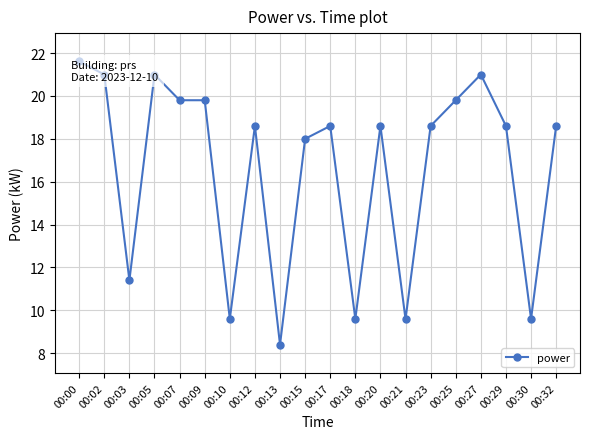

True or false: the data shows 9.6 at 00:21.

True